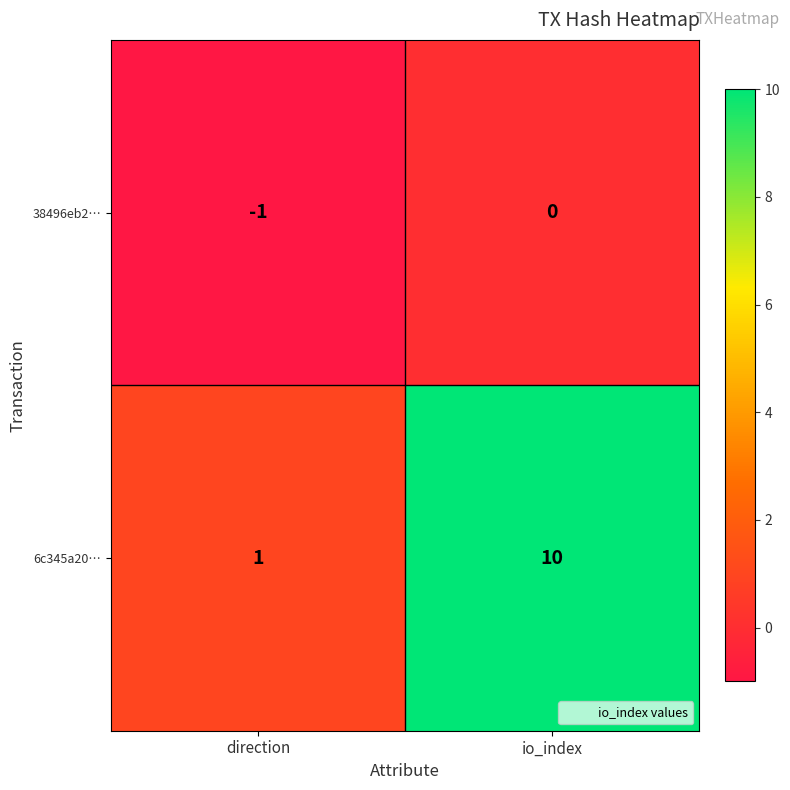

True or false: 6c345a20… has a value of 2 at direction.

False